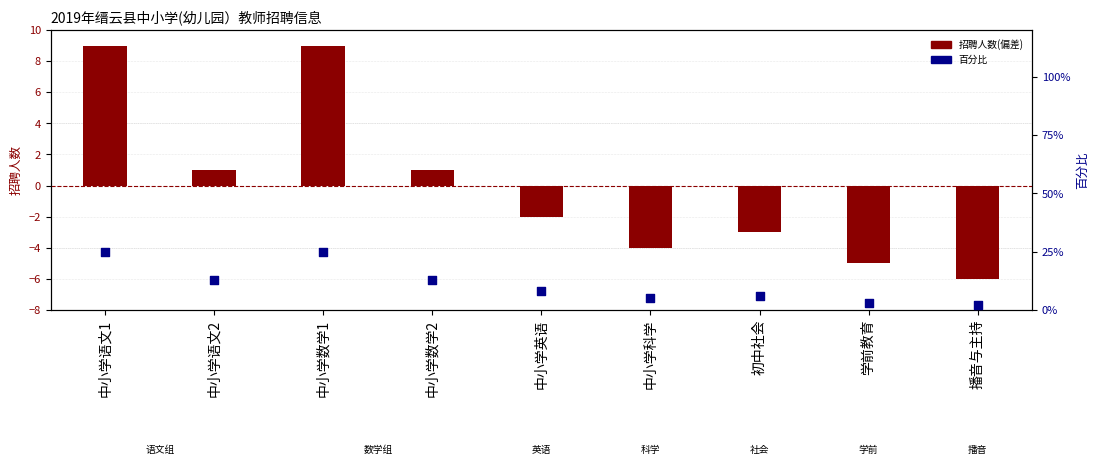

What is the total value across all series at 学前教育?

-2